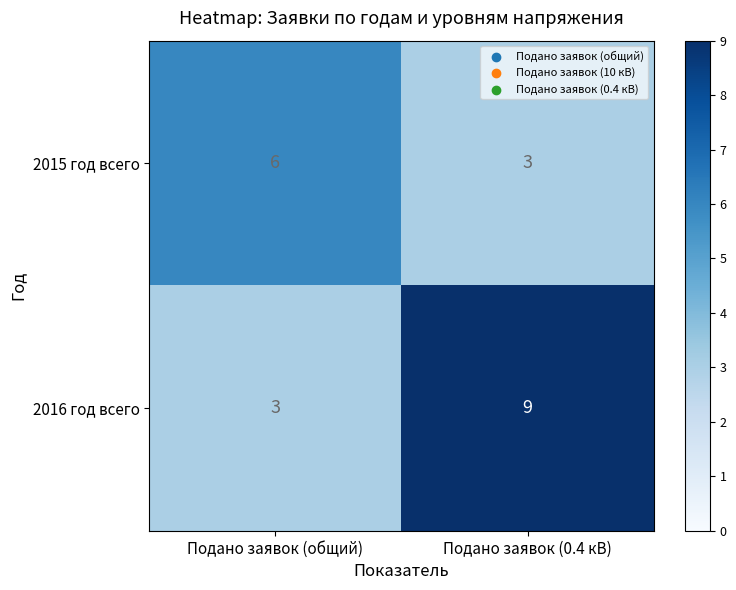

What is the difference between the maximum and minimum values in the 2015 год всего series?

3